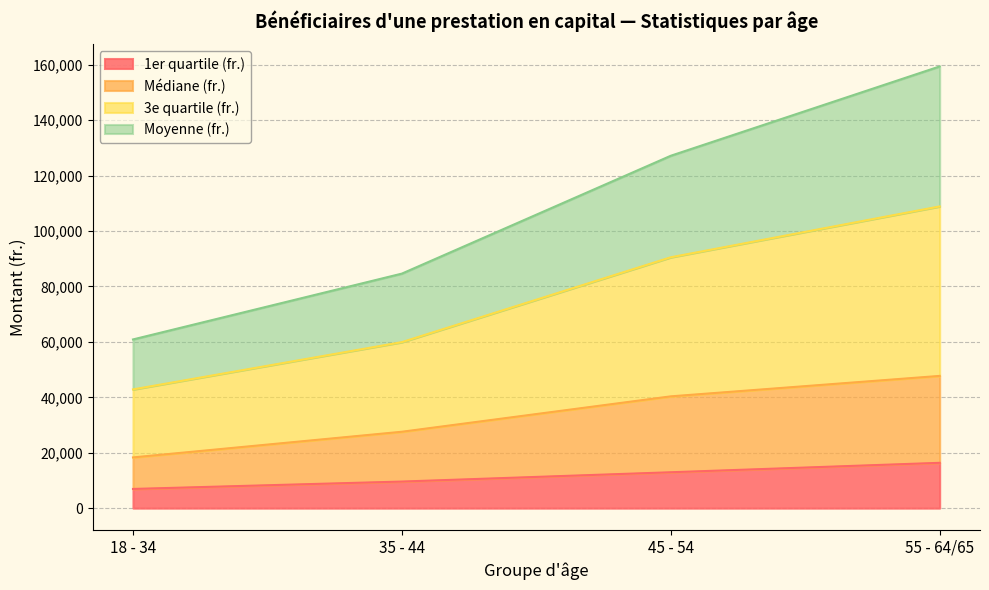

Does the chart have visible grid lines?

Yes